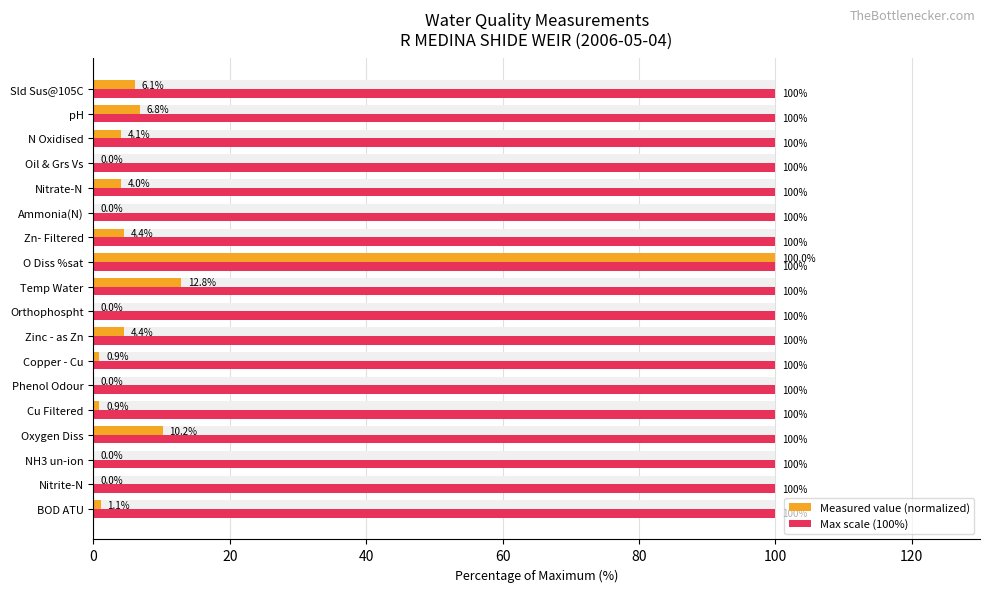

Does the chart contain stacked bars?

No